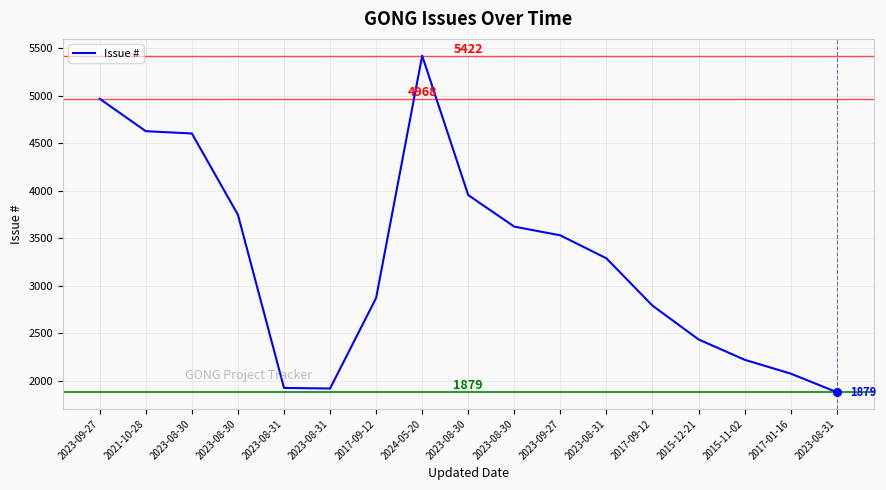

What is the change in value from 2023-09-27 to 2023-08-31?

-1680